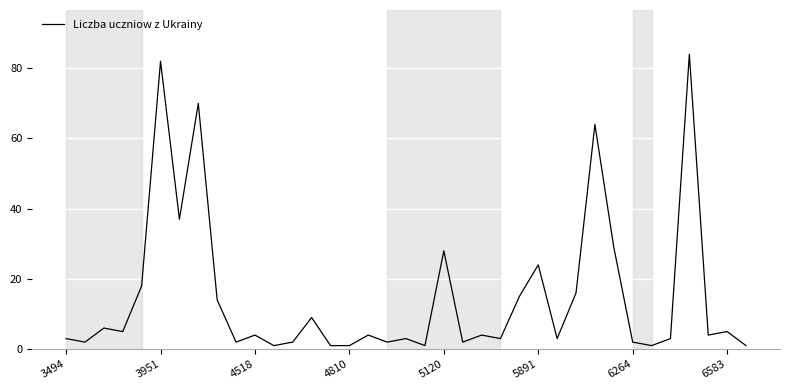

What is the difference between the maximum and minimum values?

83